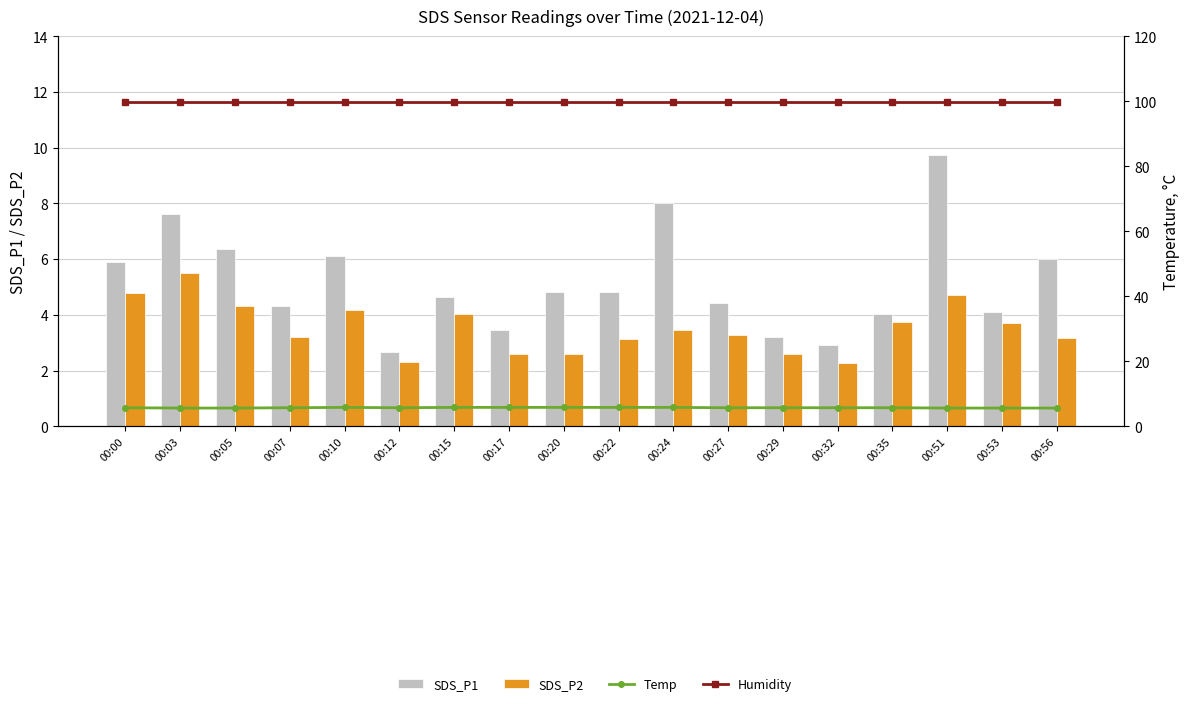

How many groups of bars are there?

18